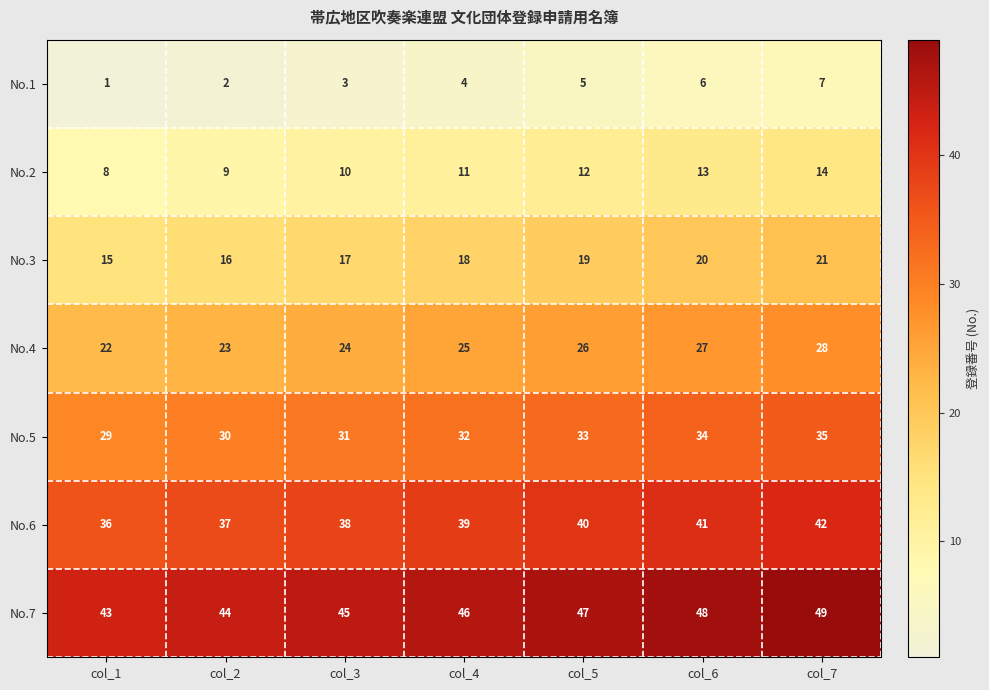

What is the approximate value of No.4 at col_3?

24